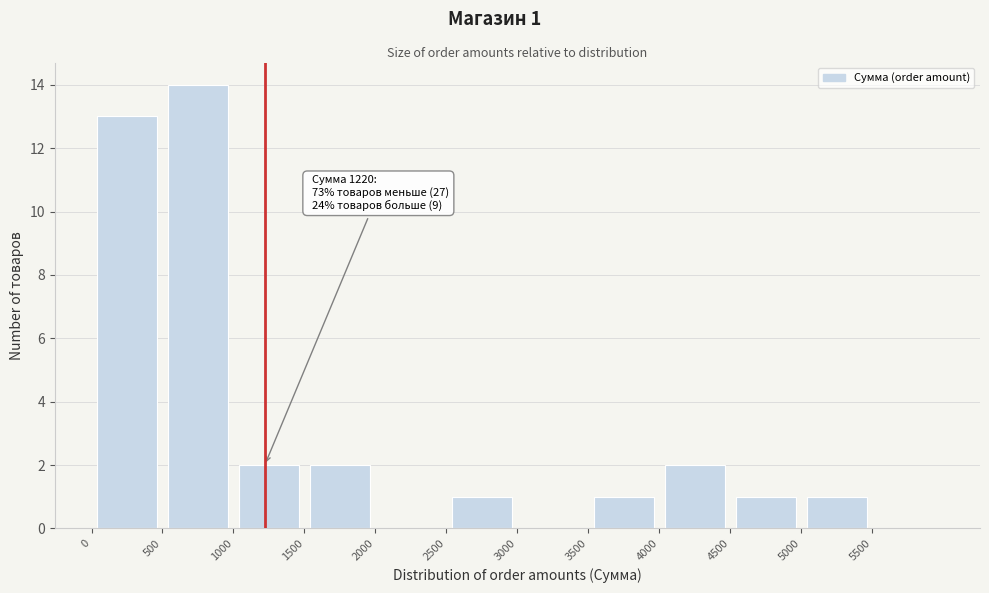

Over which range of the x-axis is the bar tallest?

500 to 1000